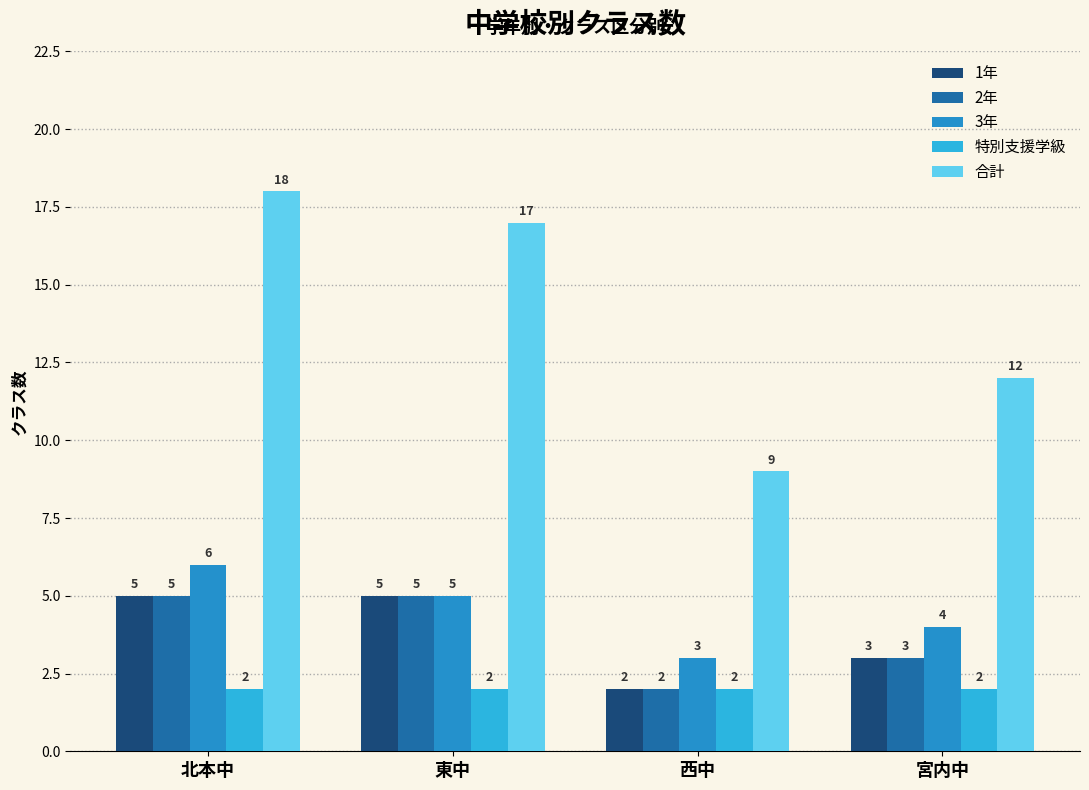

What is the total value across all series at 宮内中?

24